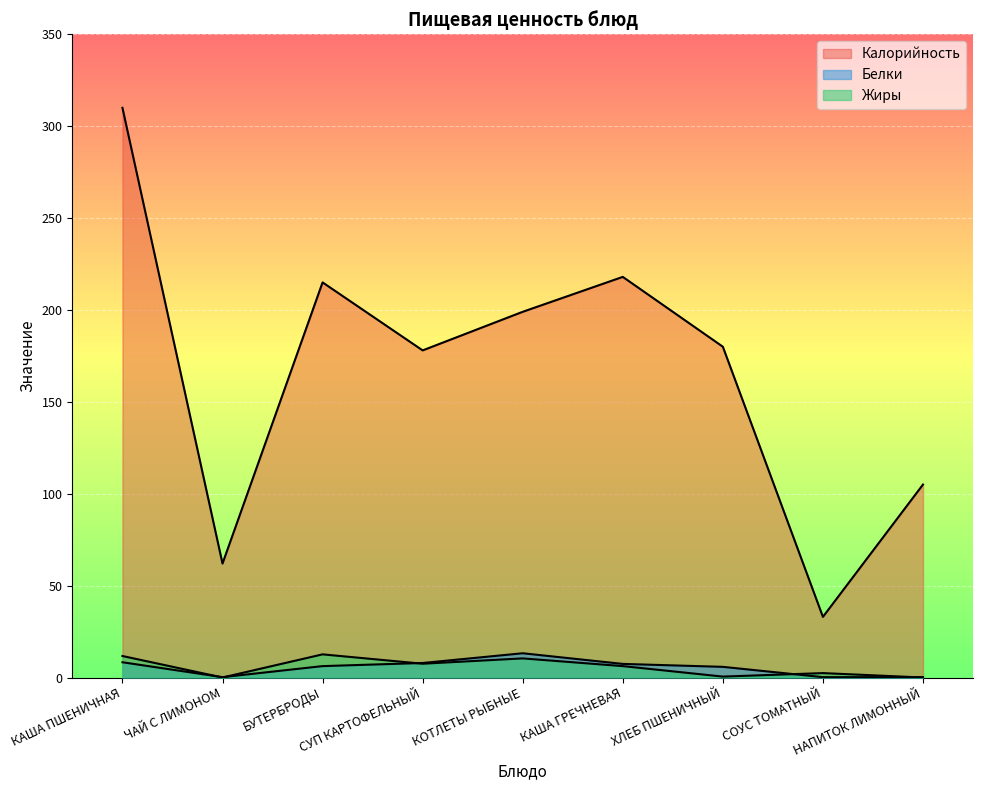

How many lines are shown in the chart?

3